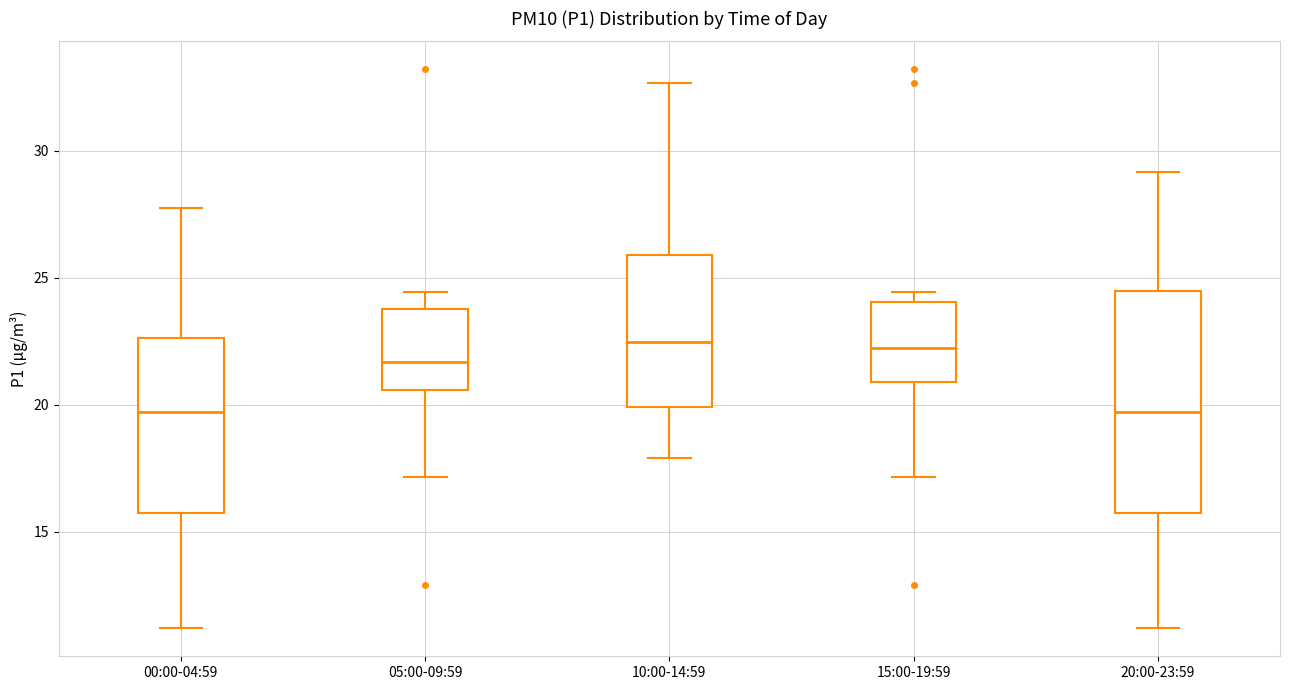

Where is the lower edge of the box for 10:00-14:59 on the y-axis? The values are not printed on the chart, so give them approximately, as read against the axis.

20.0